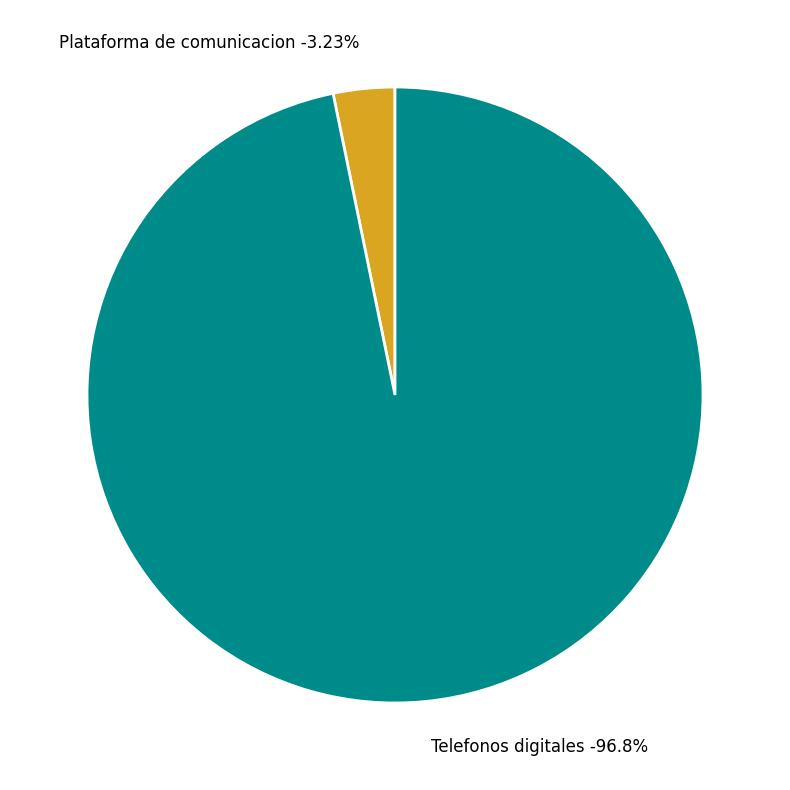

To the nearest percent, what is the difference between the Telefonos digitales and Plataforma de comunicacion slice percentages?

94%